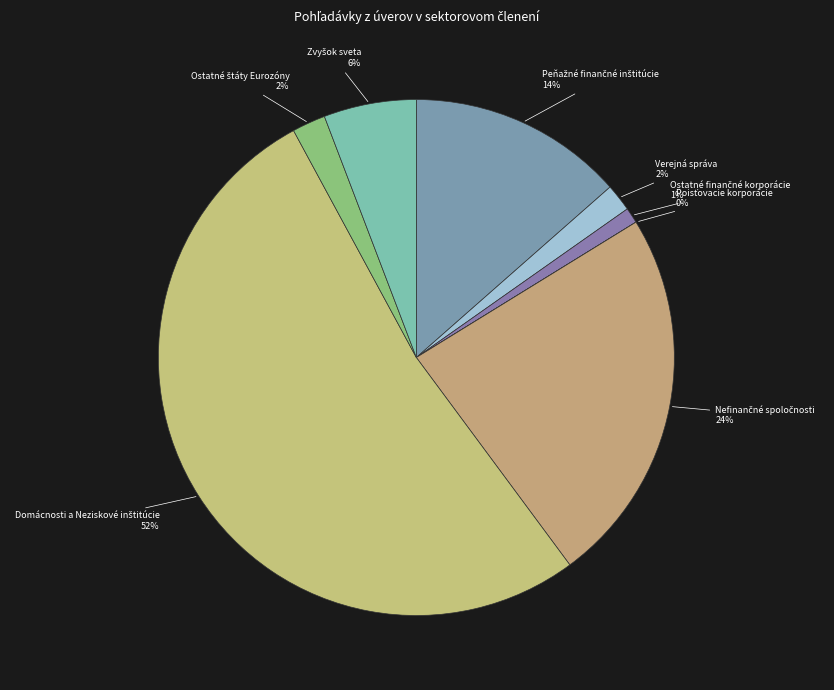

Does Verejná správa represent more than half of the total?

No